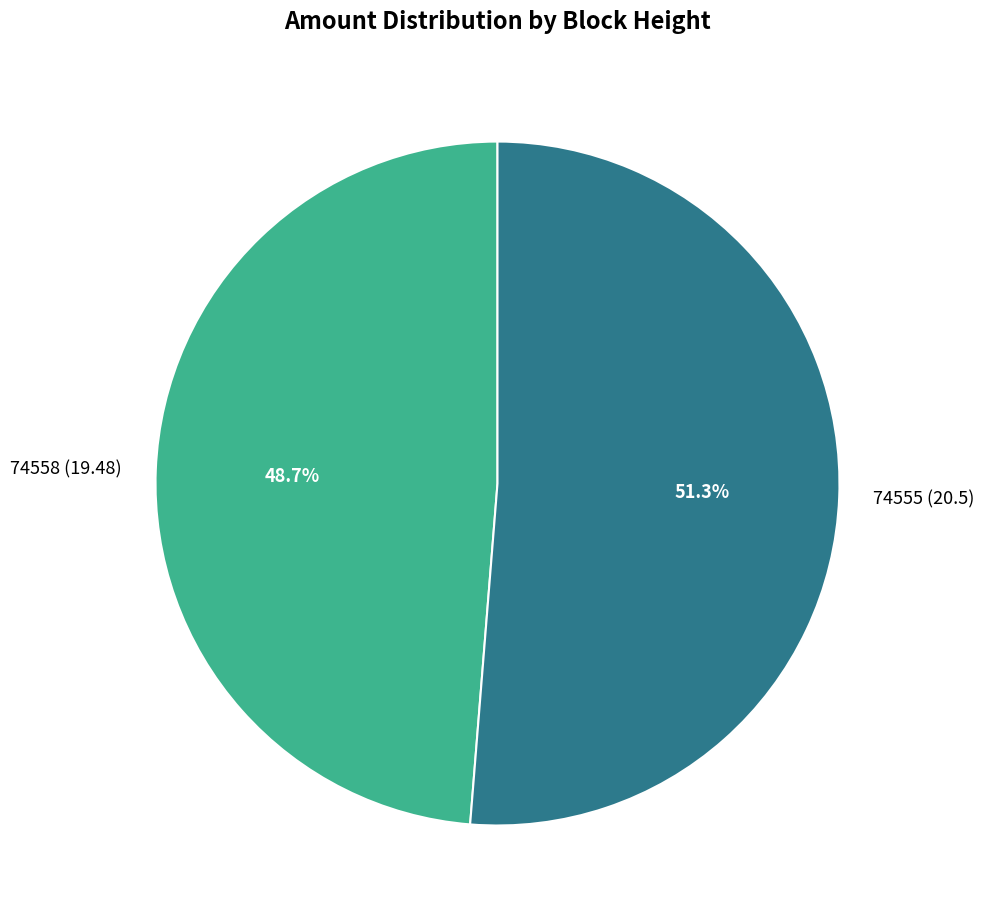

To the nearest percent, what portion does 74555 represent?

51%